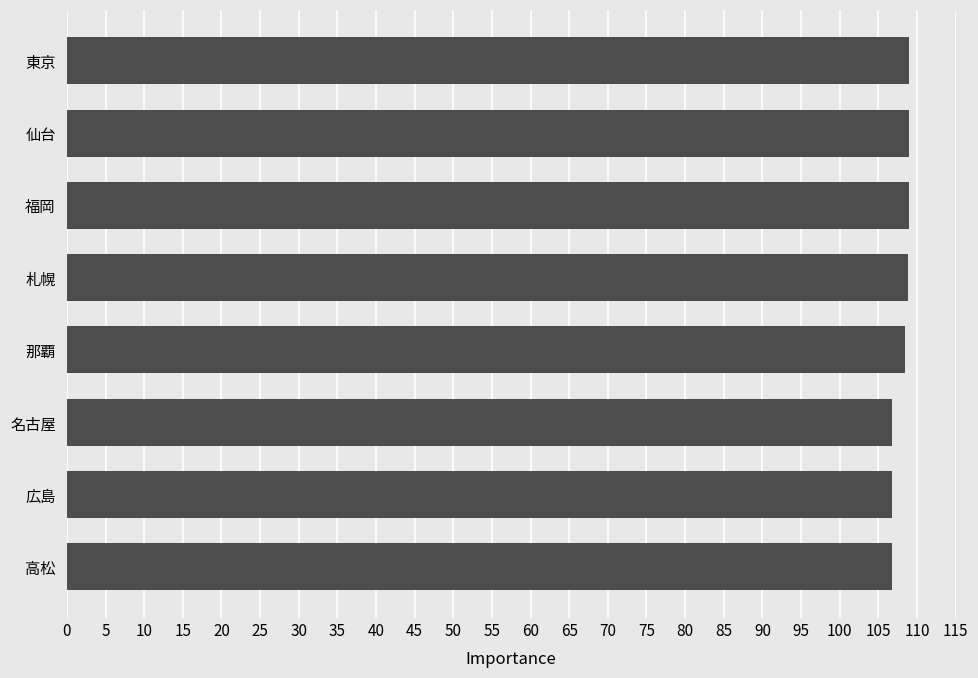

What is the greatest value displayed?

109.0